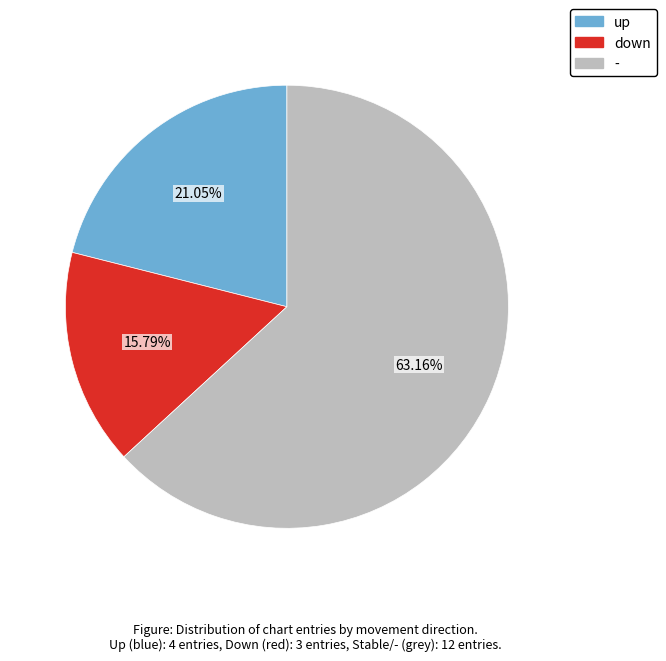

Rank the categories by value from lowest to highest.

down, up, -